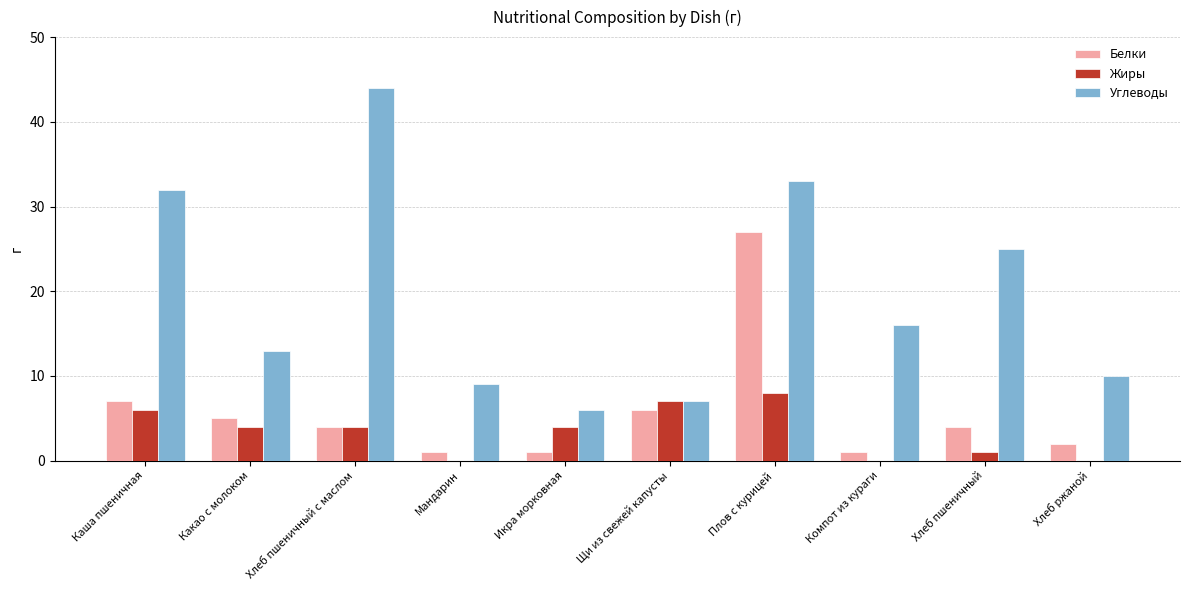

Is the value of Жиры at Икра морковная greater than the value of Углеводы at Хлеб пшеничный с маслом?

No